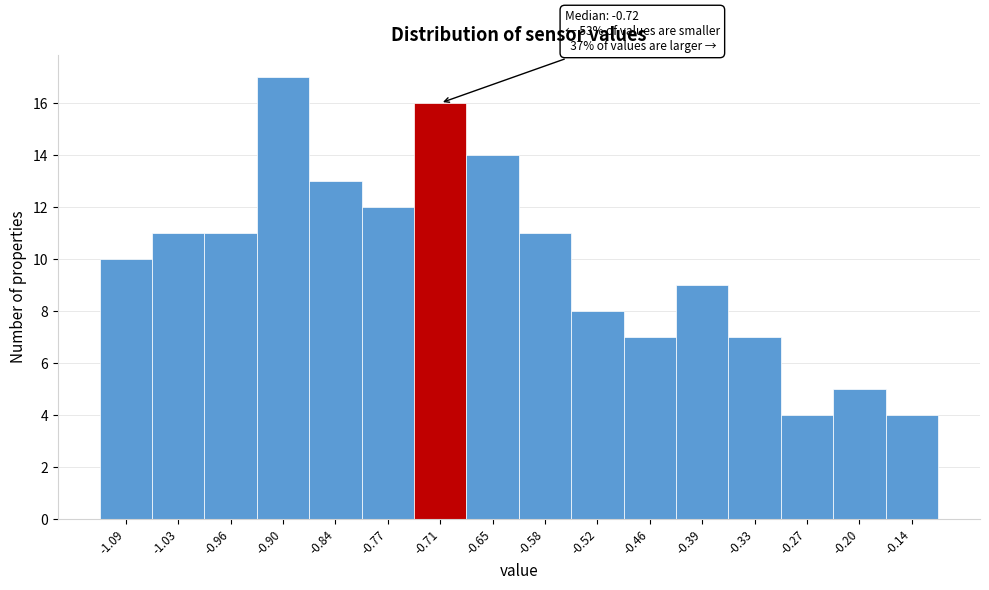

Over which range of the x-axis is the bar tallest?

-0.93 to -0.87